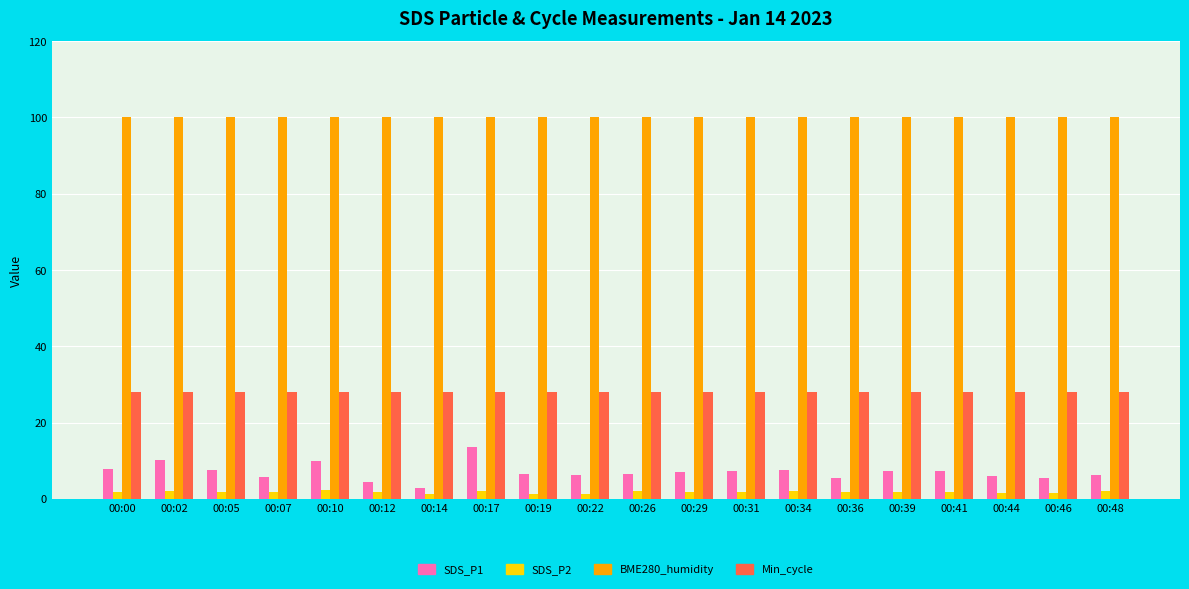

How many bars are there in each group?

4